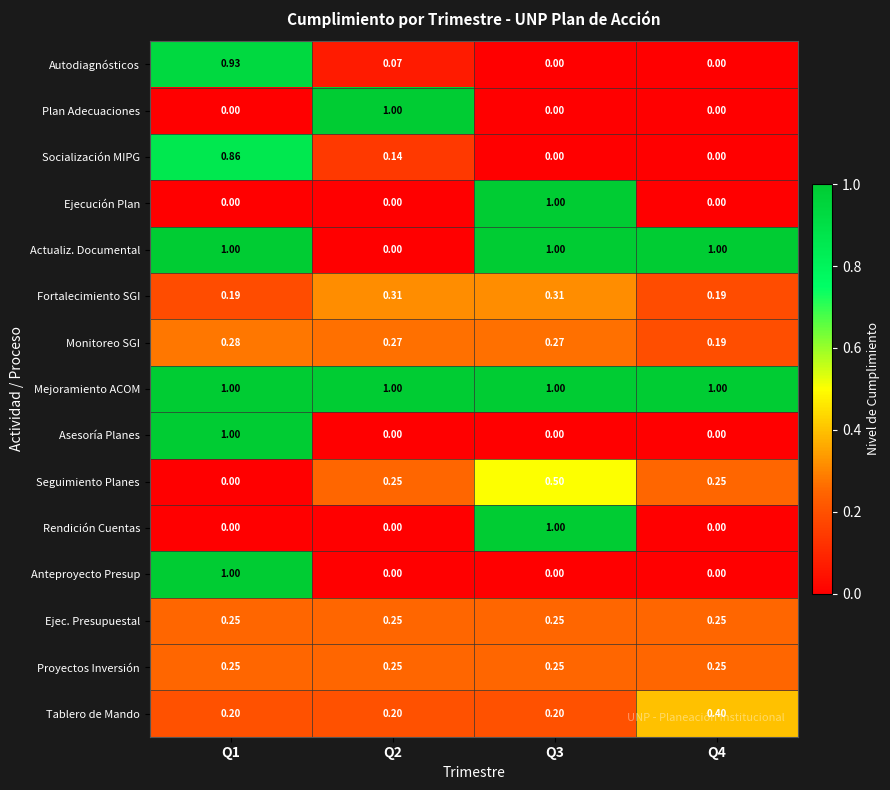

How many categories are shown in the chart?

4